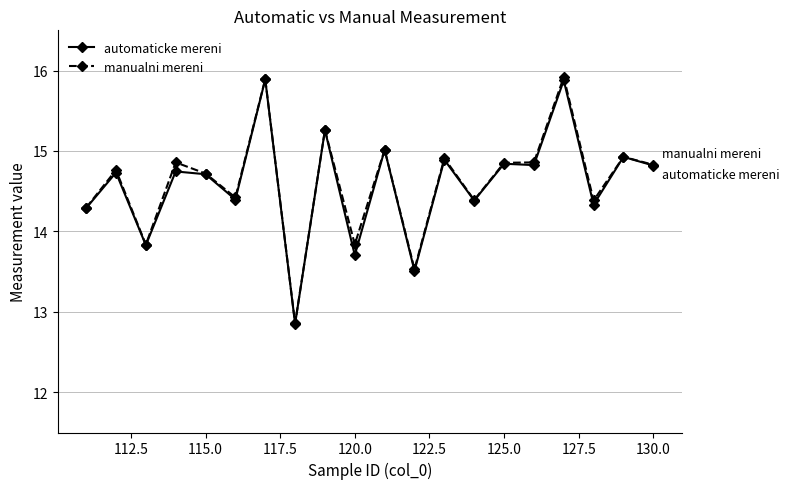

Reading right to left, list all the values displayed in this chart.

automaticke mereni: 14.8	14.9	14.3	15.9	14.8	14.8	14.4	14.9	13.5	15.0	13.7	15.3	12.9	15.9	14.4	14.7	14.7	13.8	14.7	14.3
manualni mereni: 14.8	14.9	14.4	15.9	14.9	14.9	14.4	14.9	13.5	15.0	13.8	15.3	12.9	15.9	14.4	14.7	14.9	13.8	14.8	14.3